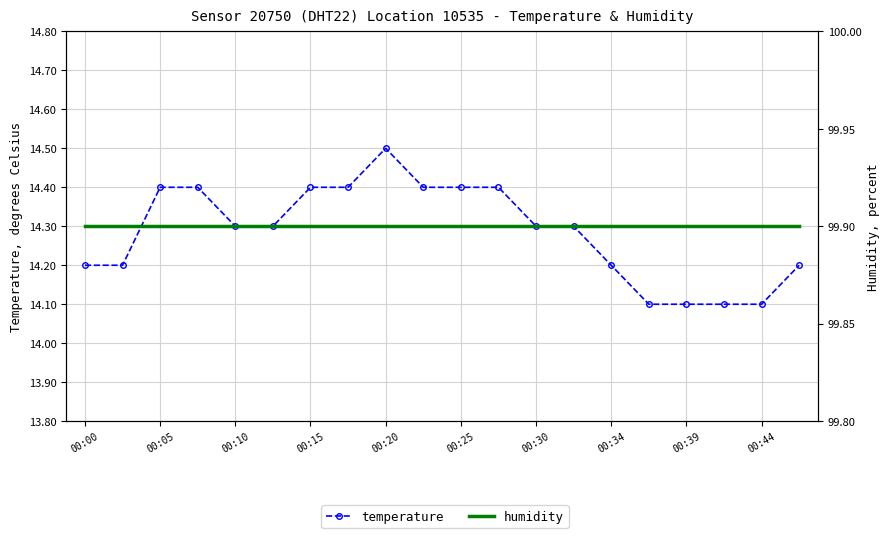

Which series has the largest total across all categories?

humidity